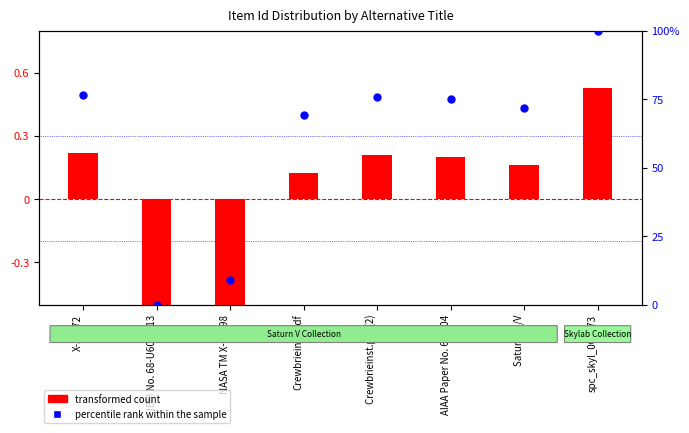

At which category is the sum across all series the highest?

spc_skyl_000173